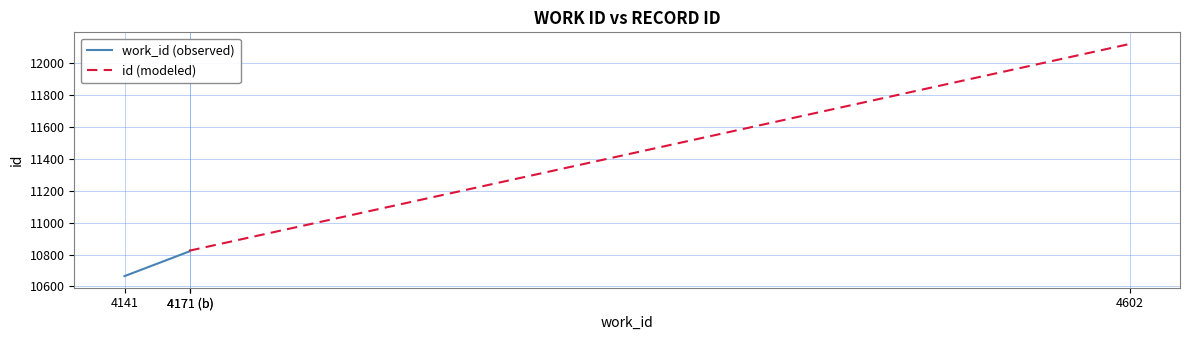

What is the label of the 2nd point from the left?

4171 (b)